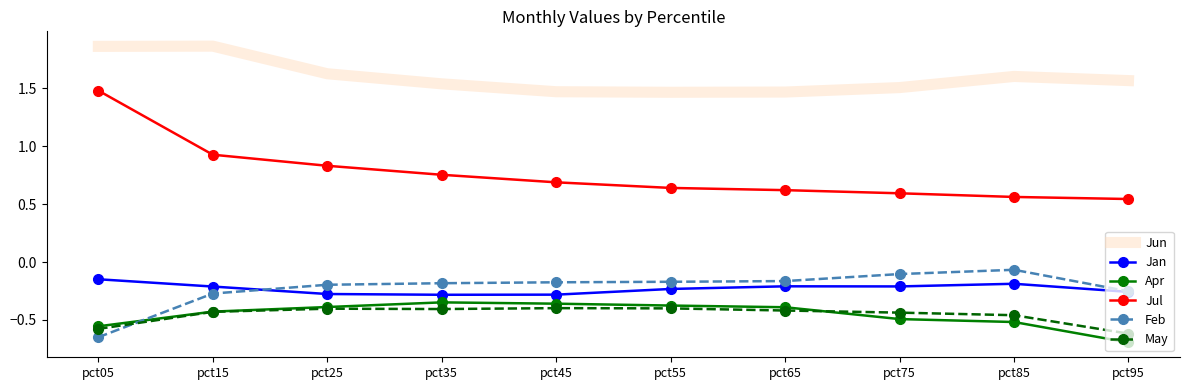

Which series has the widest spread of values?

Jul